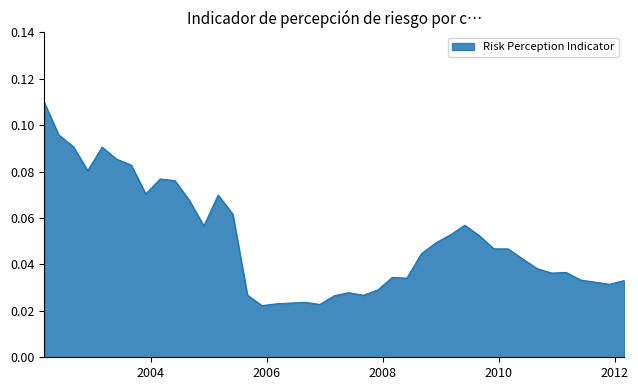

How many values are between 0 and 1?

40